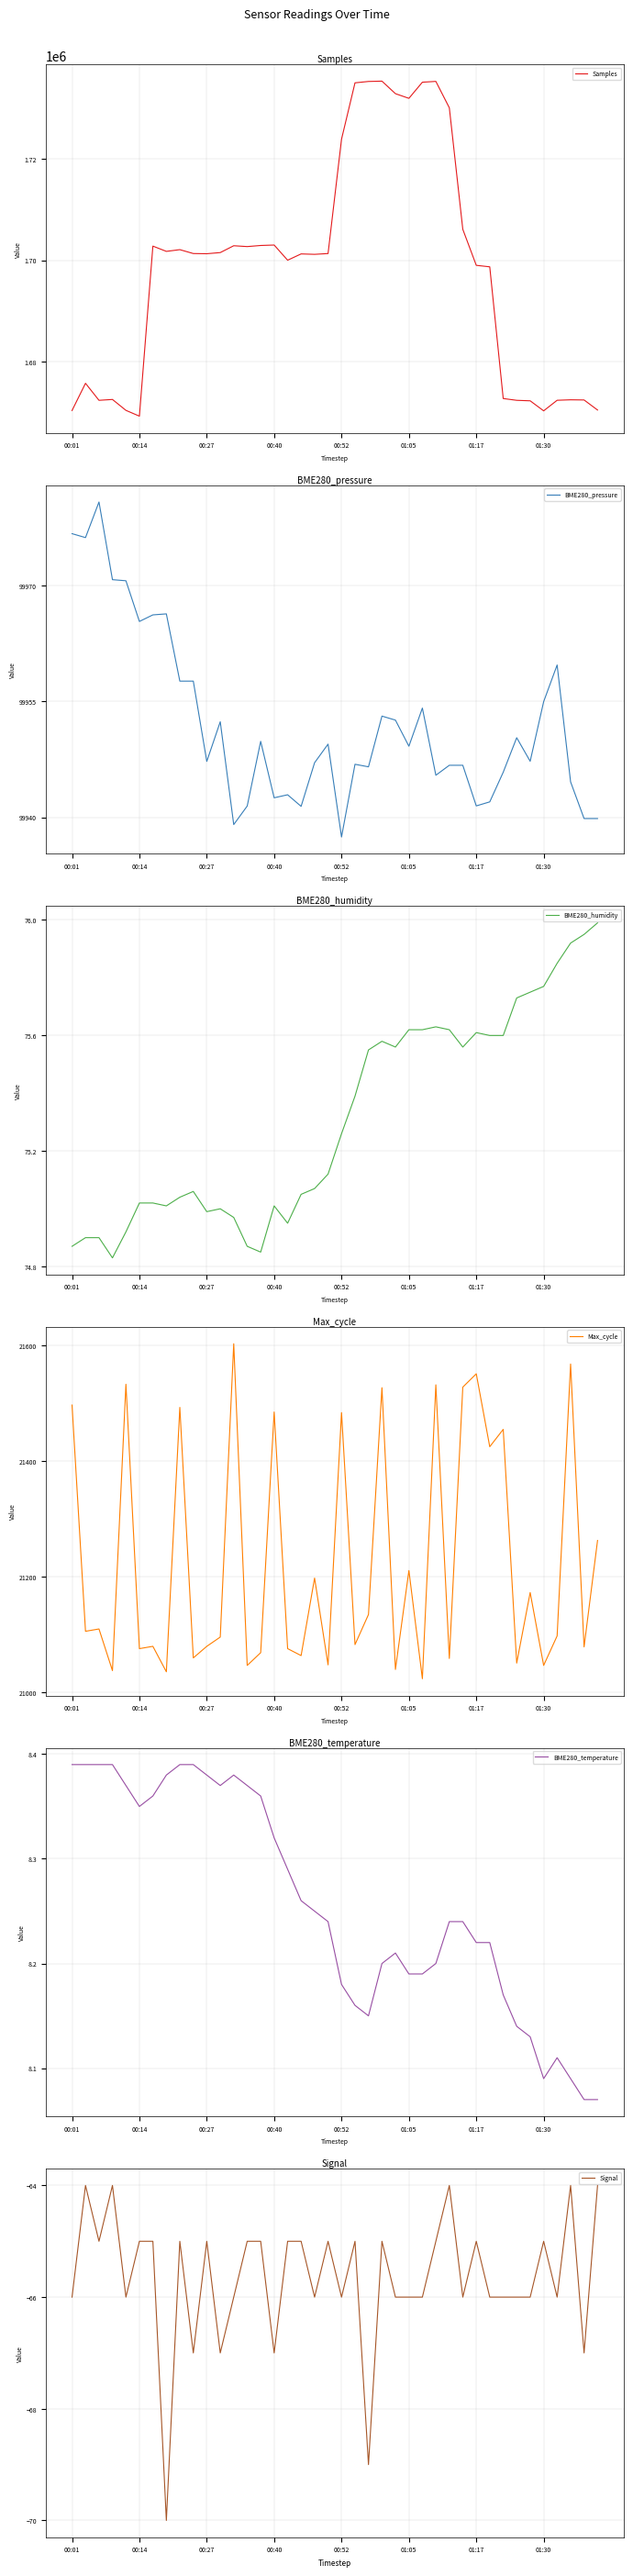

How many interior local peaks does the Samples series have?

10